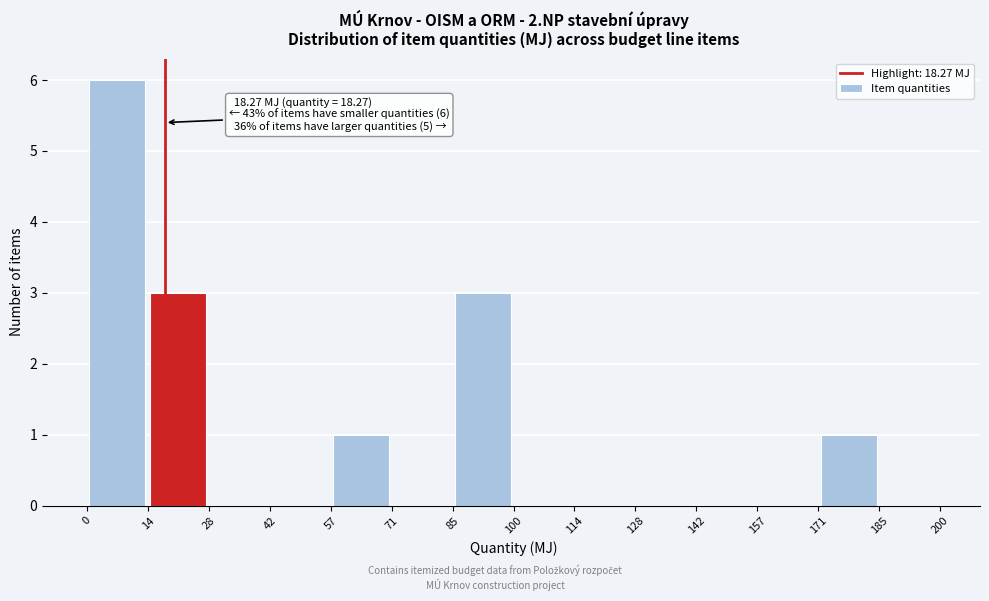

Which range on the x-axis has the tallest bar?

0 to 14